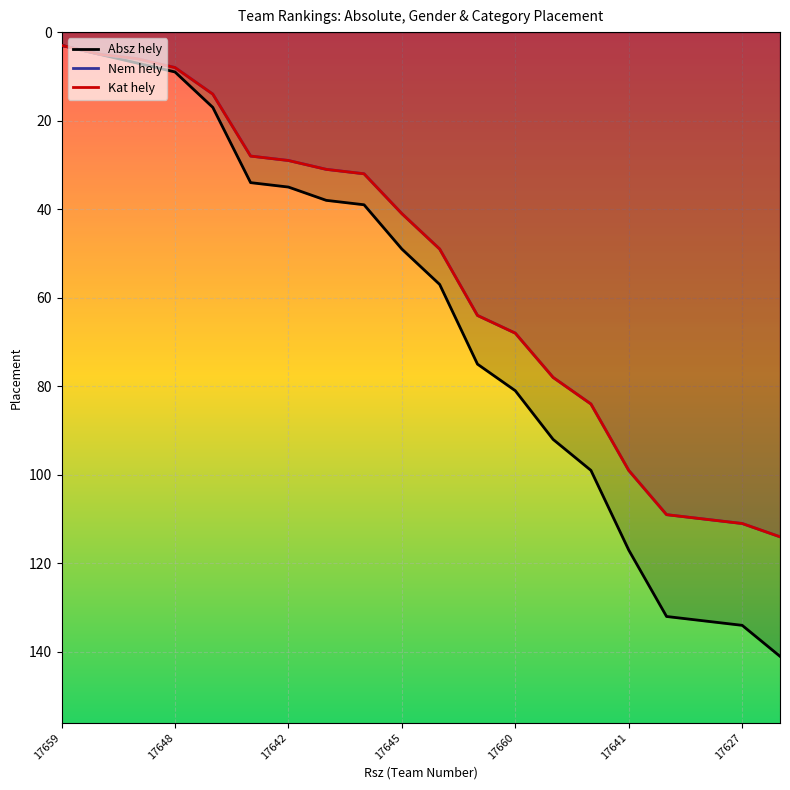

List the series in order of their peak value, lowest first.

Nem hely, Kat hely, Absz hely